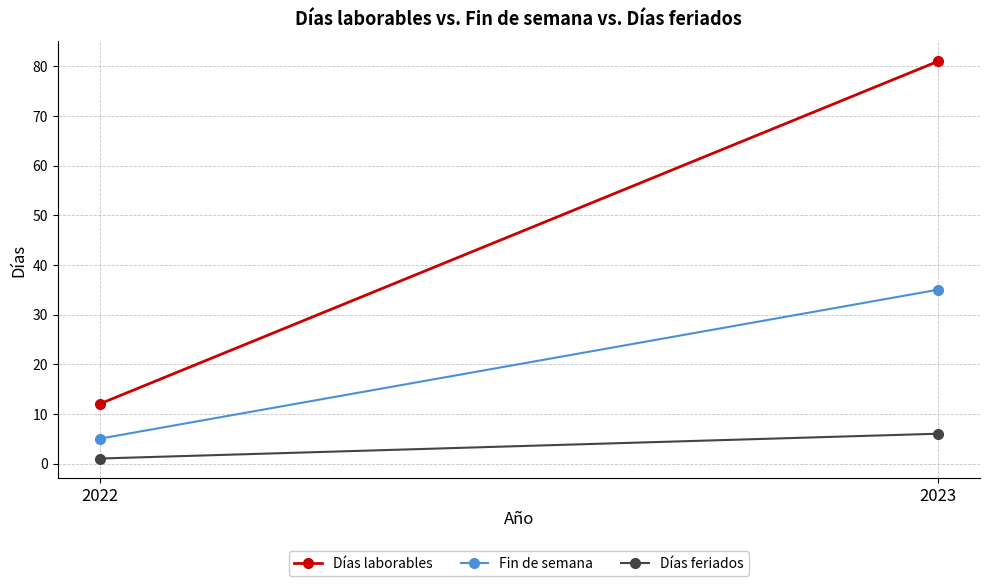

What is the minimum value for Fin de semana?

5